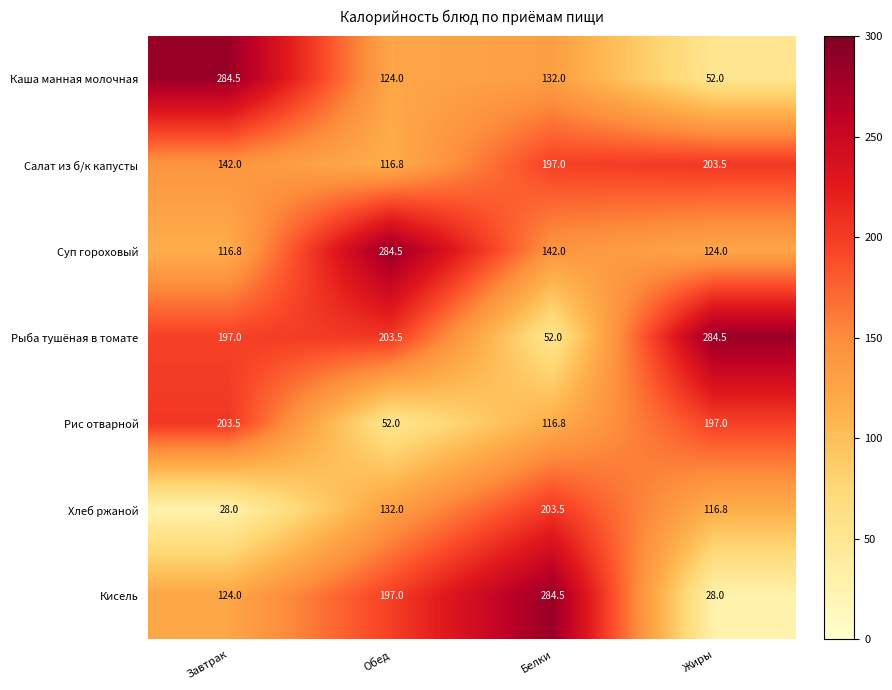

Reading left to right, extract all data points from this chart.

Каша манная молочная: 284.5	124.0	132.0	52.0
Салат из б/к капусты: 142.0	116.8	197.0	203.5
Суп гороховый: 116.8	284.5	142.0	124.0
Рыба тушёная в томате: 197.0	203.5	52.0	284.5
Рис отварной: 203.5	52.0	116.8	197.0
Хлеб ржаной: 28.0	132.0	203.5	116.8
Кисель: 124.0	197.0	284.5	28.0